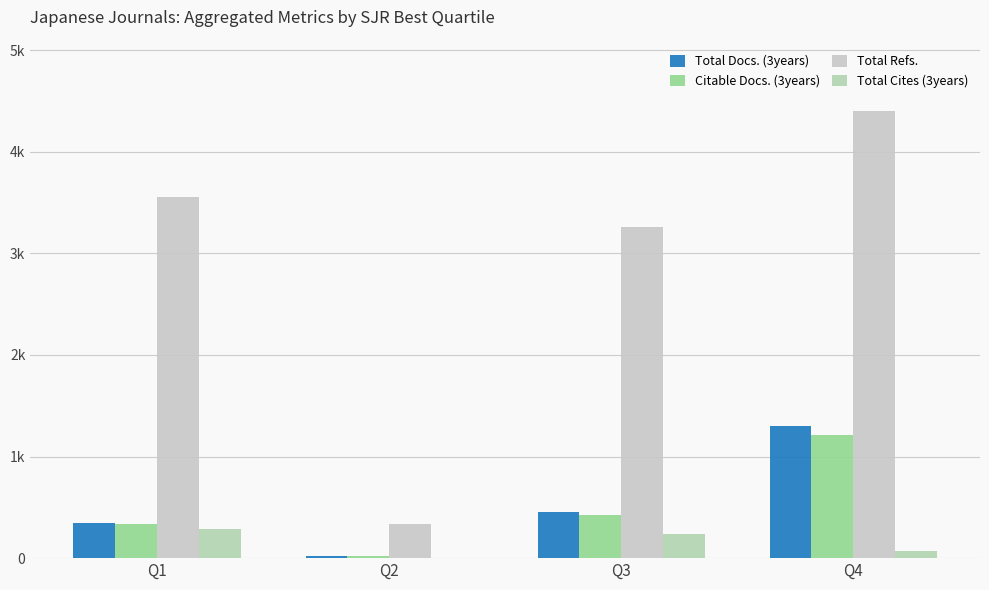

At which category is the sum across all series the highest?

Q4